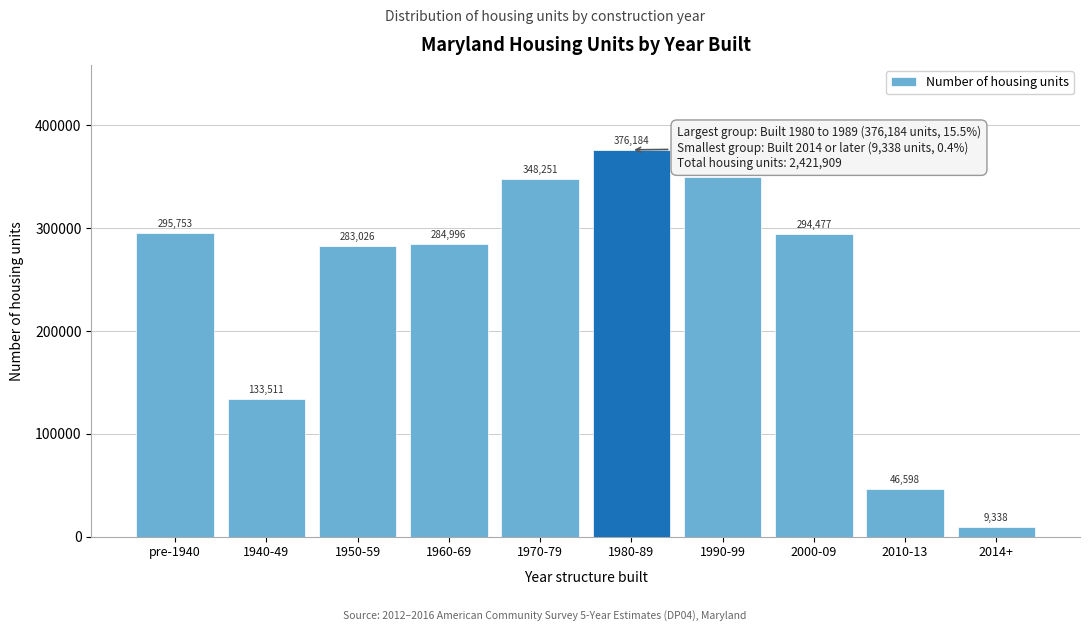

Reading left to right, transcribe all the data shown in this chart.

295753	133511	283026	284996	348251	376184	349775	294477	46598	9338